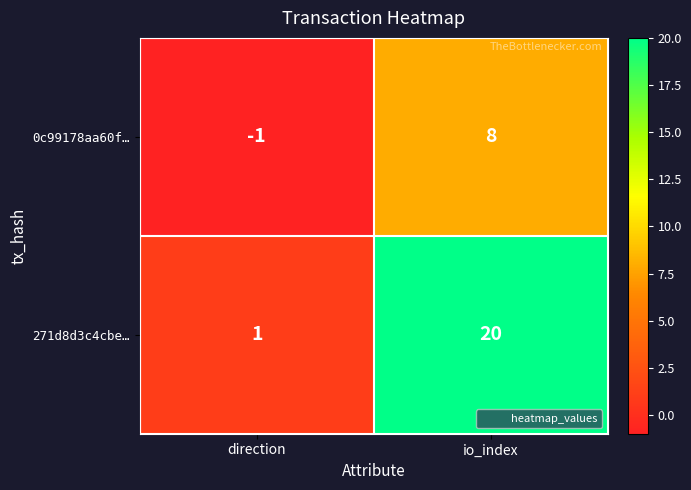

Reading right to left, transcribe all the data shown in this chart.

0c99178aa60f…: 8	-1
271d8d3c4cbe…: 20	1